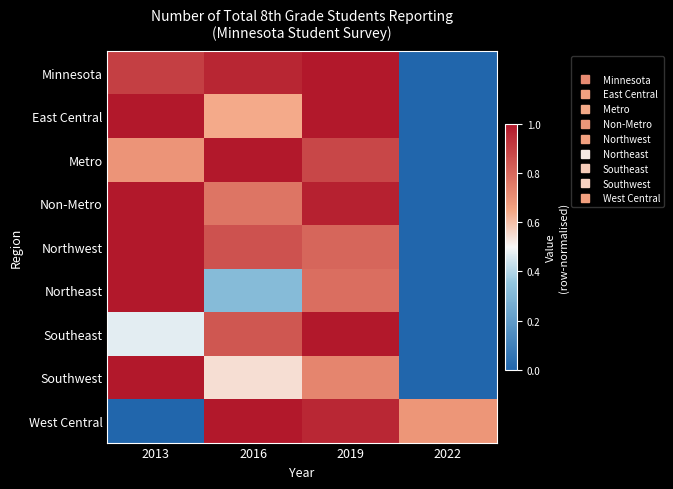

Reading left to right, what are all the values shown in this chart?

Minnesota: 2013=0.9	2016=1.0	2019=1.0	2022=0.0
East Central: 2013=1.0	2016=0.6	2019=1.0	2022=0.0
Metro: 2013=0.7	2016=1.0	2019=0.9	2022=0.0
Non-Metro: 2013=1.0	2016=0.8	2019=1.0	2022=0.0
Northwest: 2013=1.0	2016=0.9	2019=0.8	2022=0.0
Northeast: 2013=1.0	2016=0.3	2019=0.8	2022=0.0
Southeast: 2013=0.5	2016=0.8	2019=1.0	2022=0.0
Southwest: 2013=1.0	2016=0.5	2019=0.7	2022=0.0
West Central: 2013=0.0	2016=1.0	2019=1.0	2022=0.7